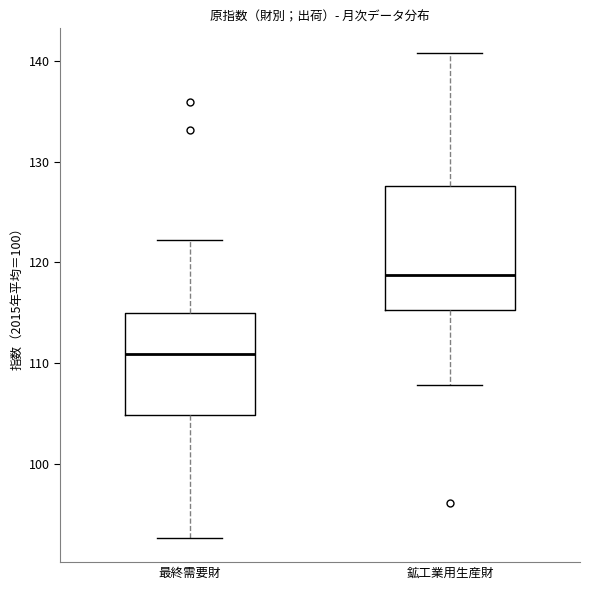

Reading left to right, transcribe this box plot: for each box, give where its median line is, the range the box spans, and where its two whiskers end, as read against the y-axis. The values are not printed on the chart, so give them approximately, as read against the axis.

最終需要財: median 111, box 105 to 115, whiskers 93 to 122
鉱工業用生産財: median 119, box 115 to 128, whiskers 108 to 141